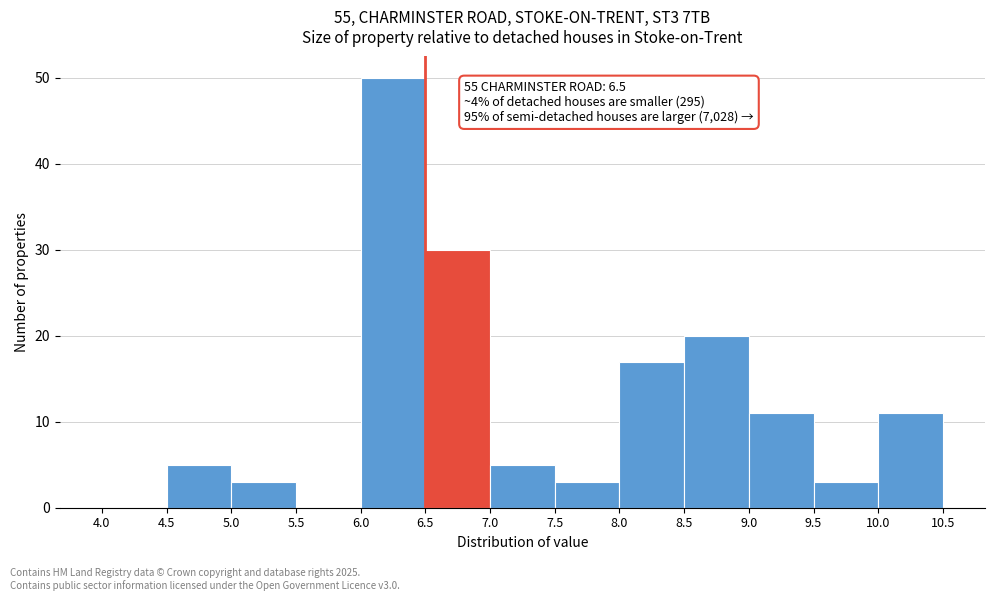

Over which range of the x-axis is the bar tallest?

6.0 to 6.5